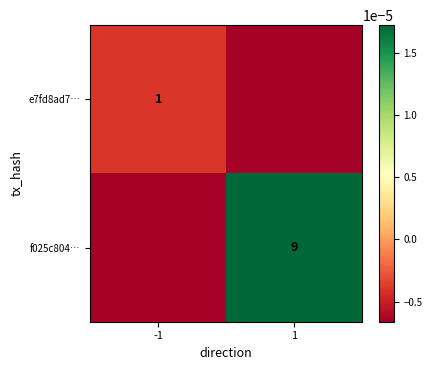

The value of f025c804… at 1 is 4.6. True or false?

False